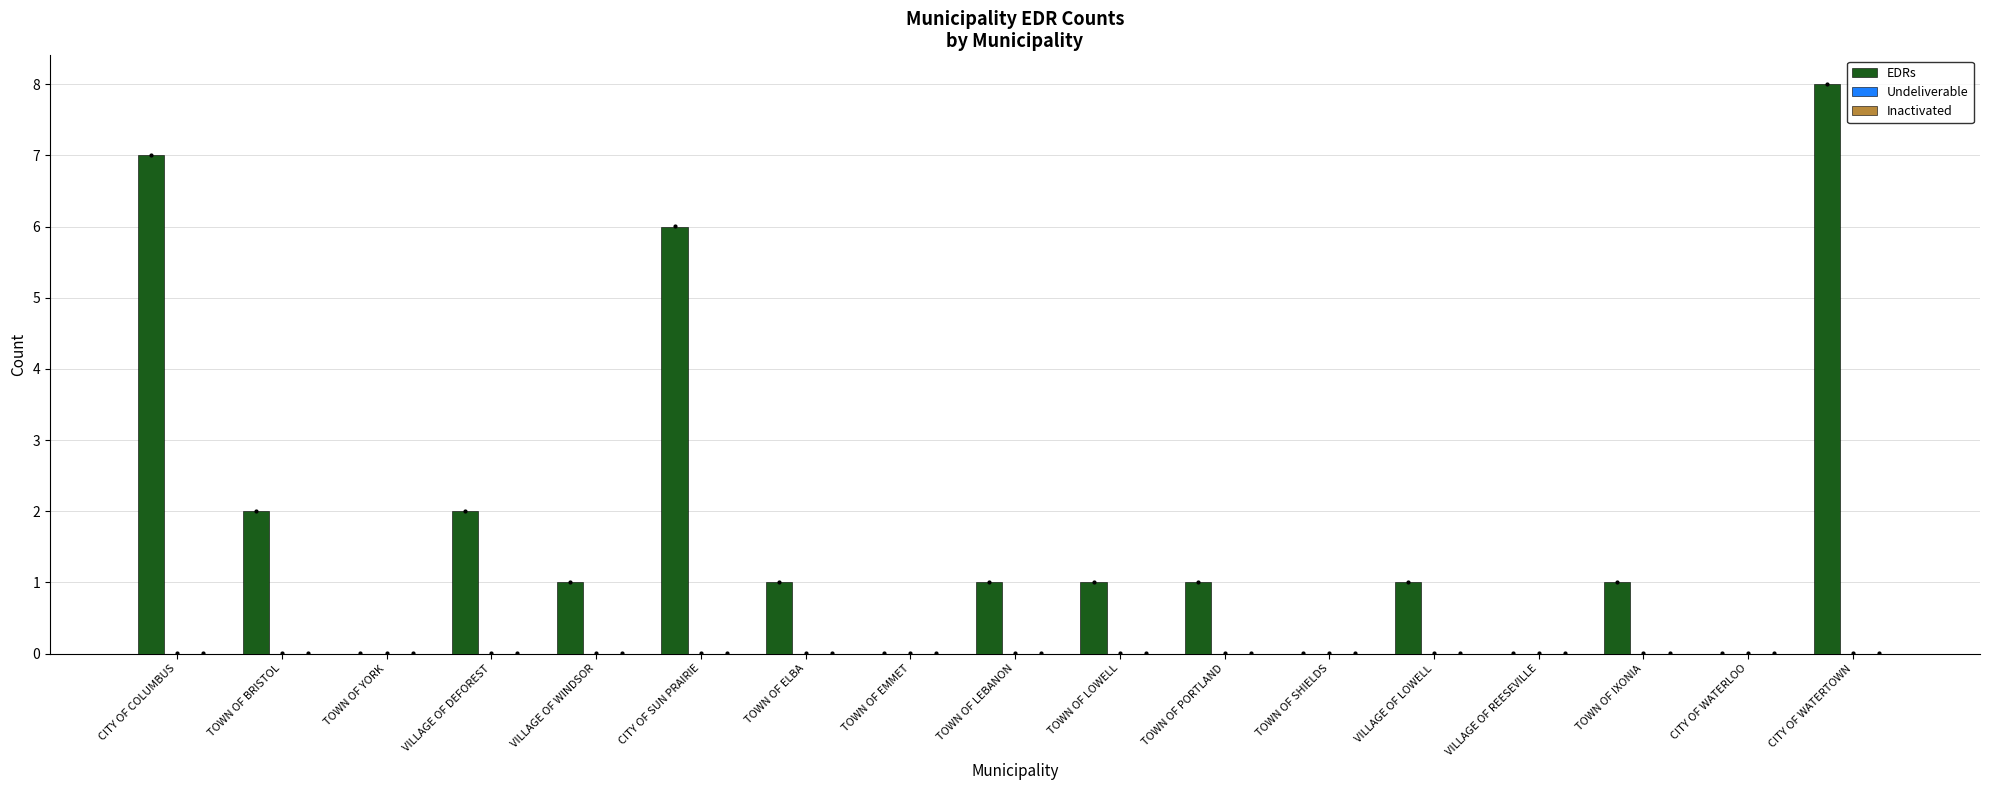

The chart shows a value of -4 at CITY OF WATERLOO. True or false?

False